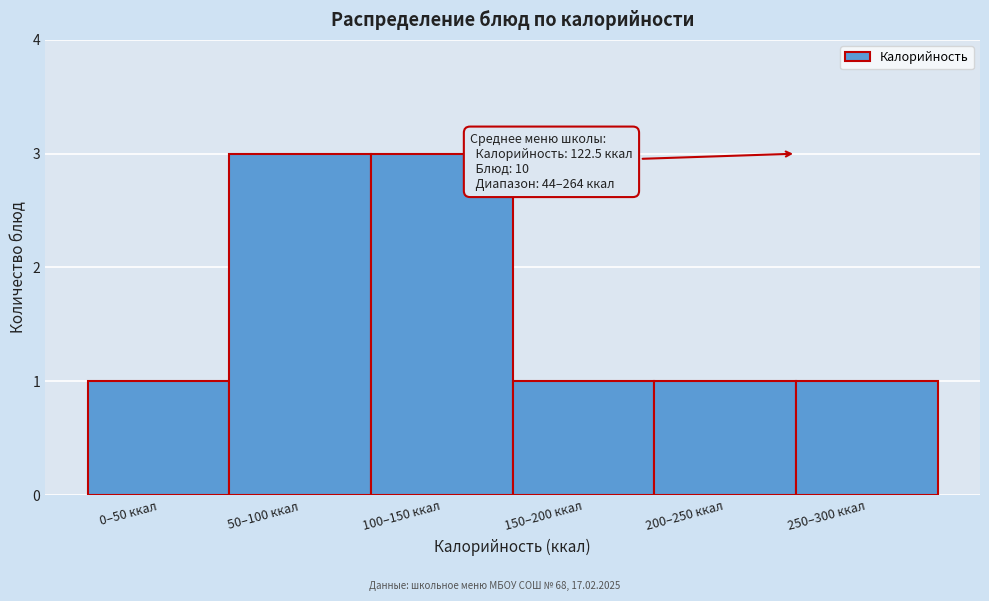

Reading left to right, what are all the values shown in this chart?

1	3	3	1	1	1